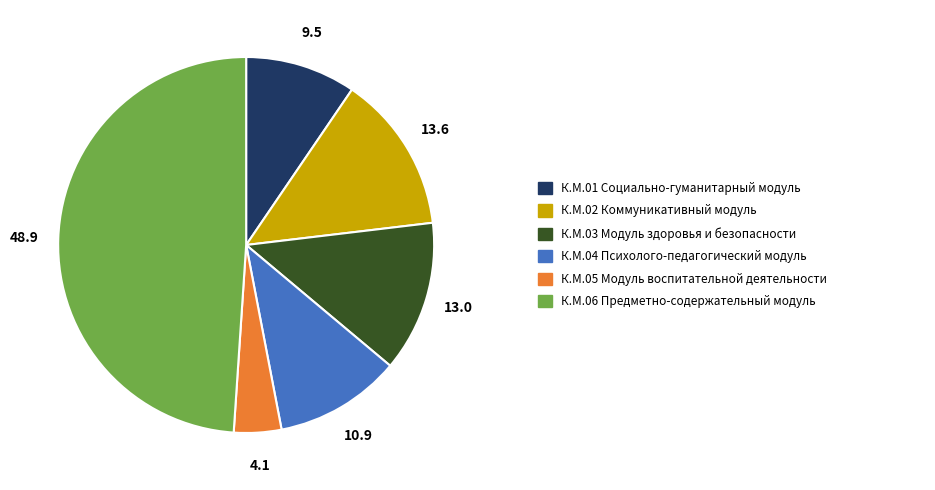

Is there any slice that represents more than half of the pie?

No